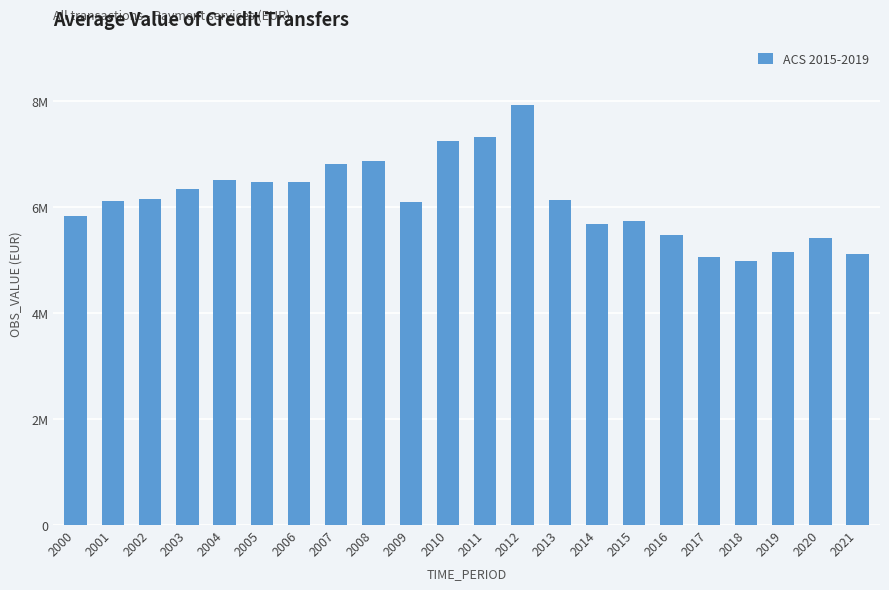

Reading left to right, list all the values displayed in this chart.

2000=5825903.9	2001=6122305.0	2002=6148004.4	2003=6349643.6	2004=6509770.8	2005=6474413.6	2006=6472382.6	2007=6812914.3	2008=6864887.6	2009=6102311.7	2010=7242694.2	2011=7319311.9	2012=7933523.1	2013=6127508.6	2014=5682624.3	2015=5745136.0	2016=5465724.2	2017=5048908.5	2018=4991741.8	2019=5150629.0	2020=5417536.7	2021=5106616.4